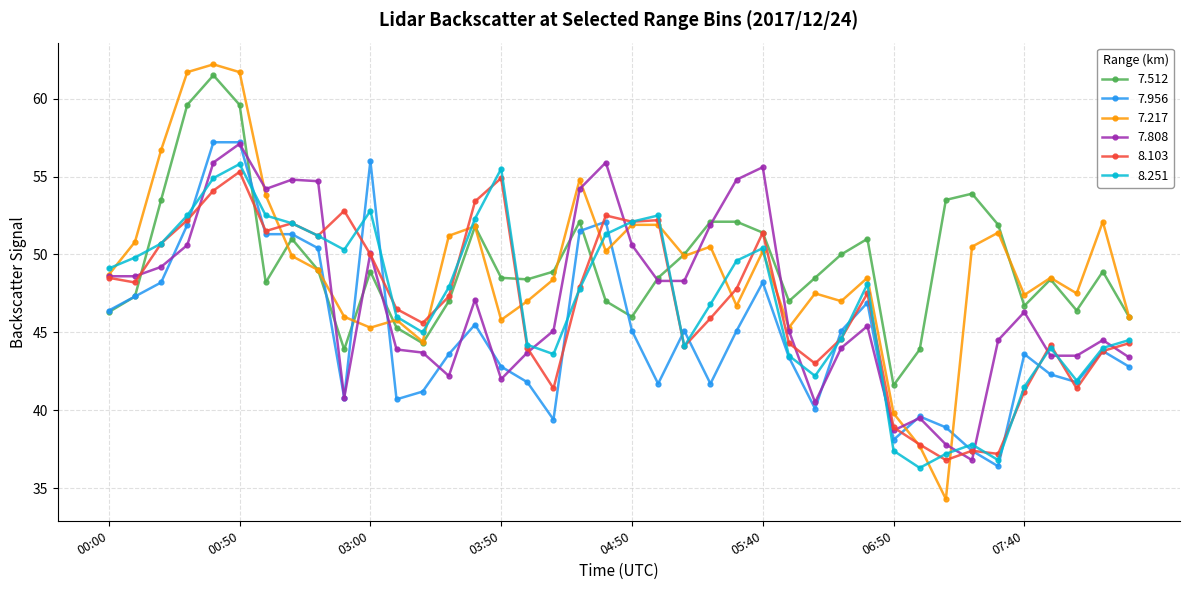

True or false: 7.956 has more than 0 points higher than both neighbors.

True